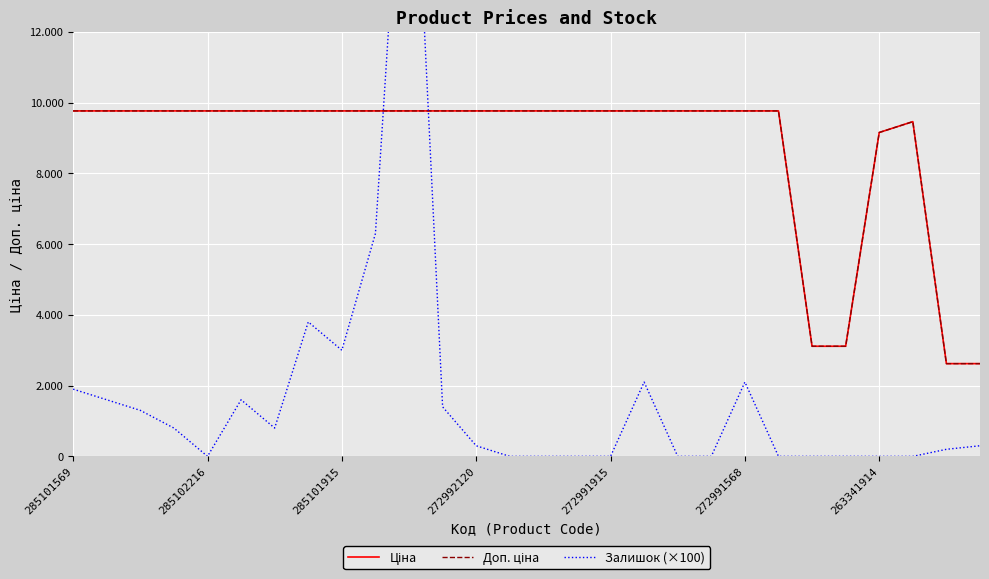

At which category does Ціна reach its first local peak?

25